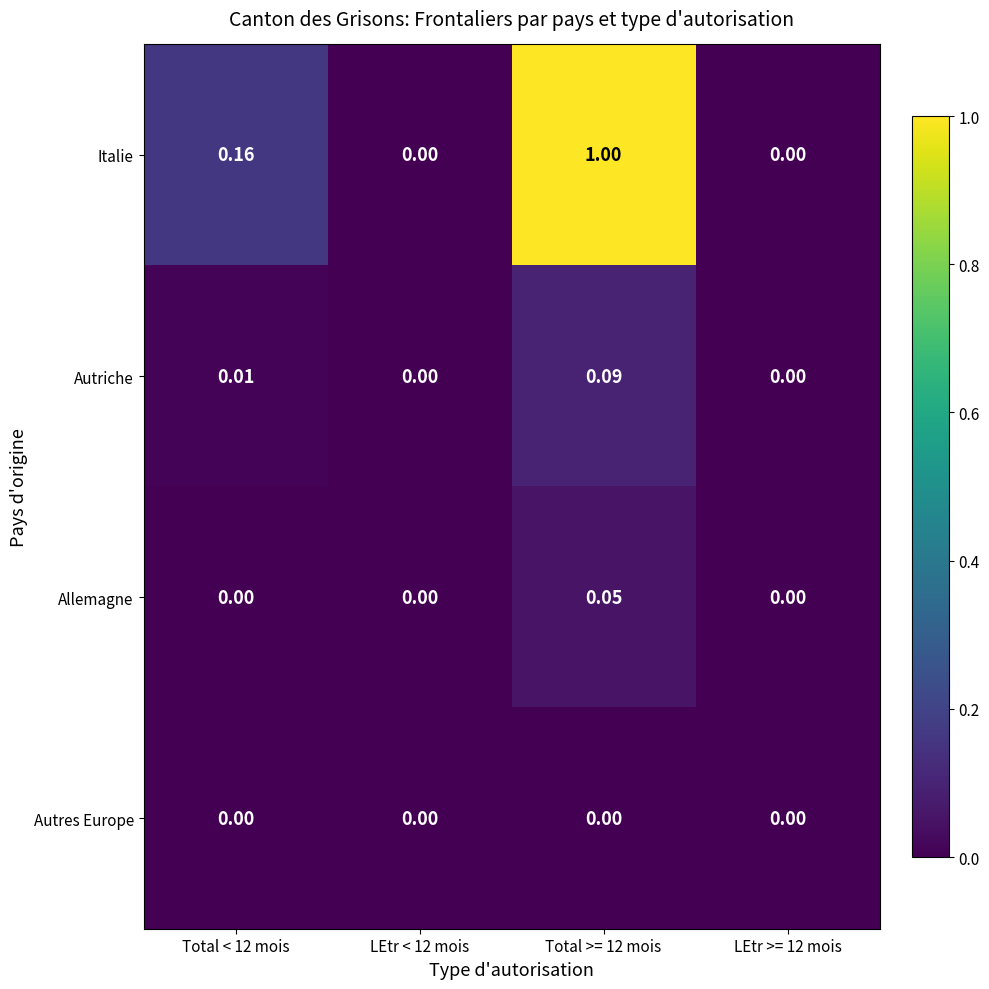

Which series changed the most between Total < 12 mois and LEtr >= 12 mois?

Italie